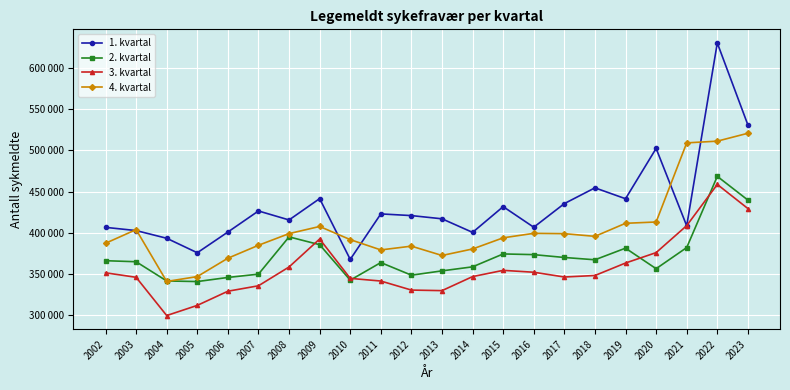

Rank the series by their average value, from lowest to highest.

3. kvartal, 2. kvartal, 4. kvartal, 1. kvartal